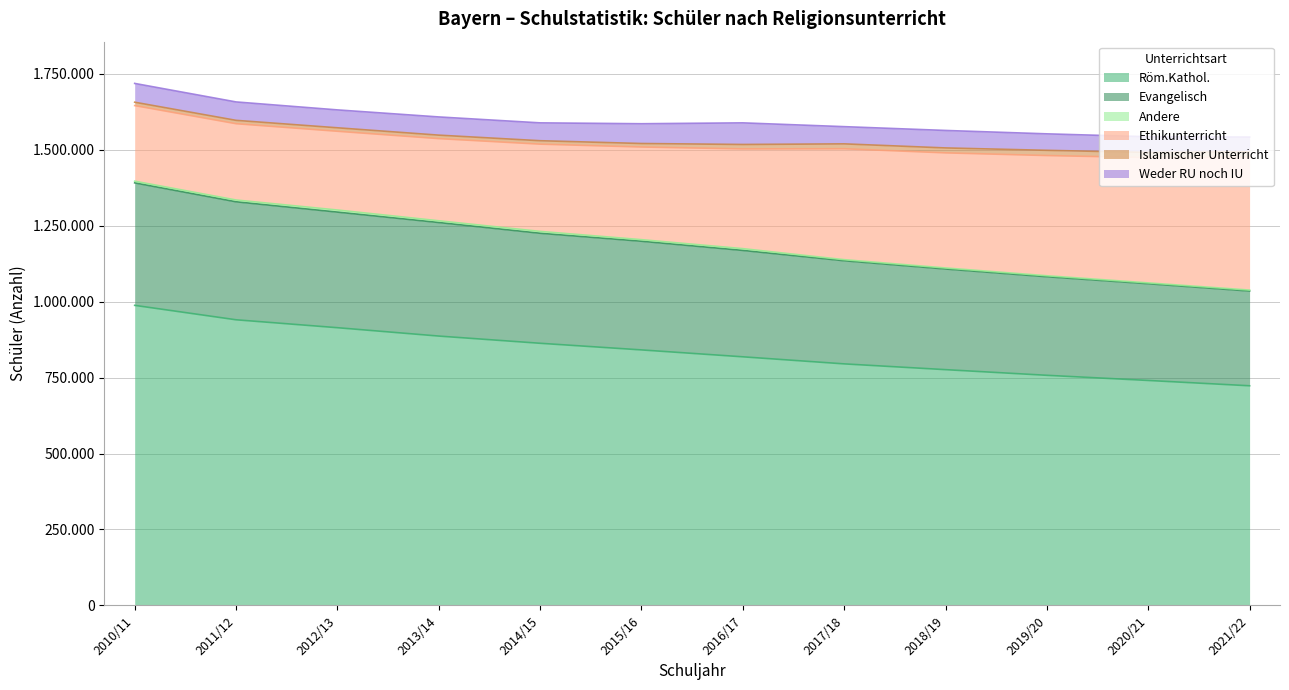

List the series in order of their peak value, highest first.

Röm.Kathol., Ethikunterricht, Evangelisch, Weder RU noch IU, Islamischer Unterricht, Andere